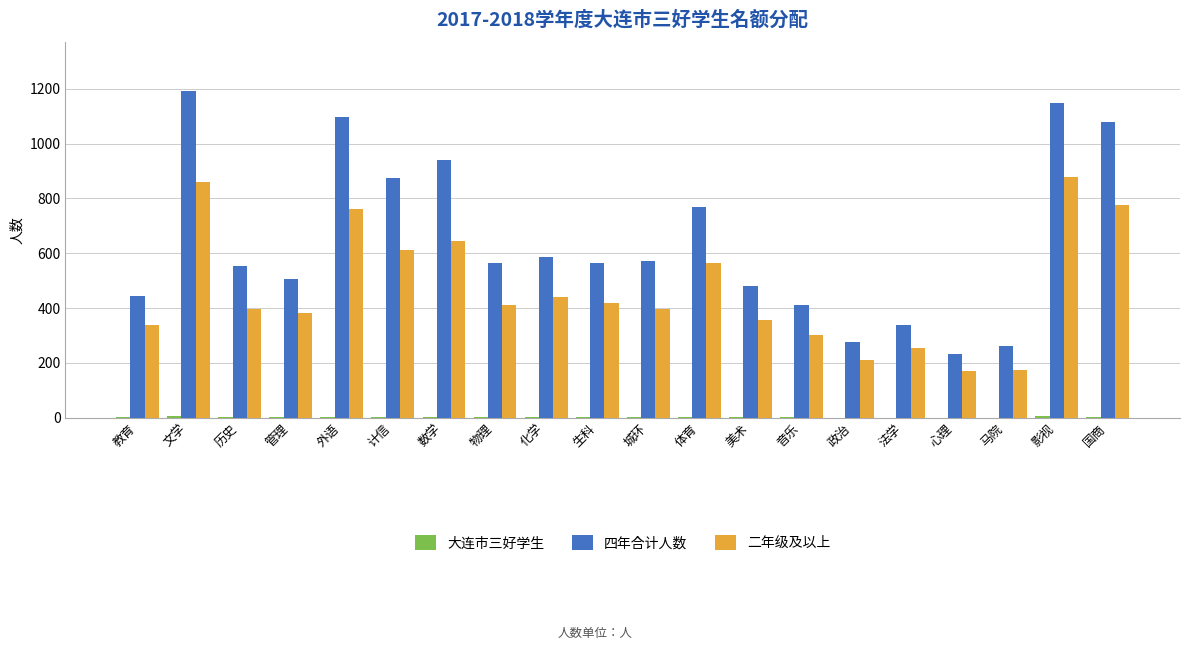

What is the maximum value for 四年合计人数?

1191